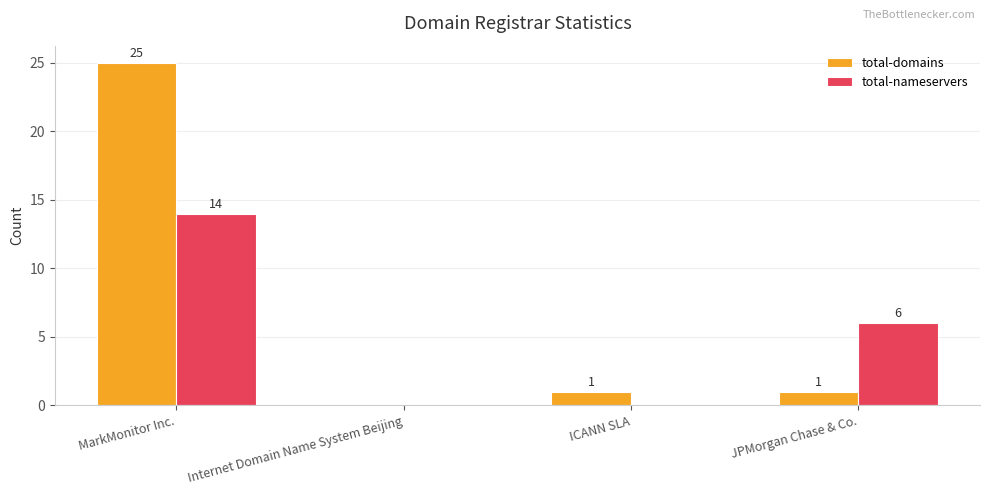

How many groups of bars are there?

4